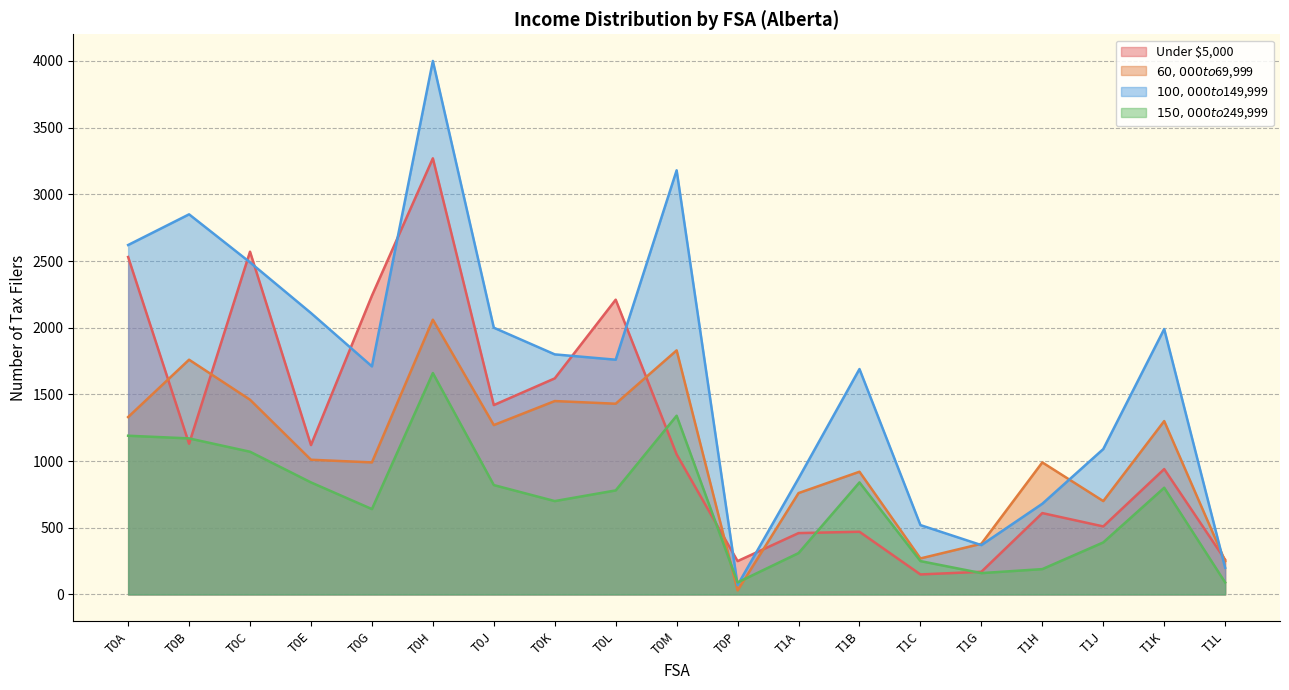

Reading left to right, what are all the values shown in this chart?

Under $5,000: T0A=2530	T0B=1130	T0C=2570	T0E=1120	T0G=2240	T0H=3270	T0J=1420	T0K=1620	T0L=2210	T0M=1050	T0P=250	T1A=460	T1B=470	T1C=150	T1G=170	T1H=610	T1J=510	T1K=940	T1L=260
$60,000 to $69,999: T0A=1330	T0B=1760	T0C=1460	T0E=1010	T0G=990	T0H=2060	T0J=1270	T0K=1450	T0L=1430	T0M=1830	T0P=30	T1A=760	T1B=920	T1C=270	T1G=380	T1H=990	T1J=700	T1K=1300	T1L=250
$100,000 to $149,999: T0A=2620	T0B=2850	T0C=2490	T0E=2110	T0G=1710	T0H=4000	T0J=2000	T0K=1800	T0L=1760	T0M=3180	T0P=70	T1A=870	T1B=1690	T1C=520	T1G=370	T1H=680	T1J=1090	T1K=1990	T1L=200
$150,000 to $249,999: T0A=1190	T0B=1170	T0C=1070	T0E=840	T0G=640	T0H=1660	T0J=820	T0K=700	T0L=780	T0M=1340	T0P=90	T1A=310	T1B=840	T1C=250	T1G=160	T1H=190	T1J=390	T1K=800	T1L=90